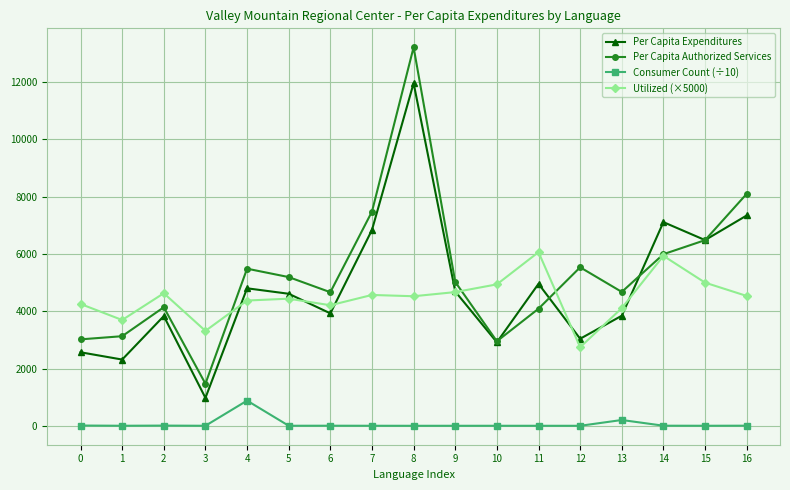

Is the value of Per Capita Expenditures at 0 greater than the value of Consumer Count (÷10) at 2?

Yes